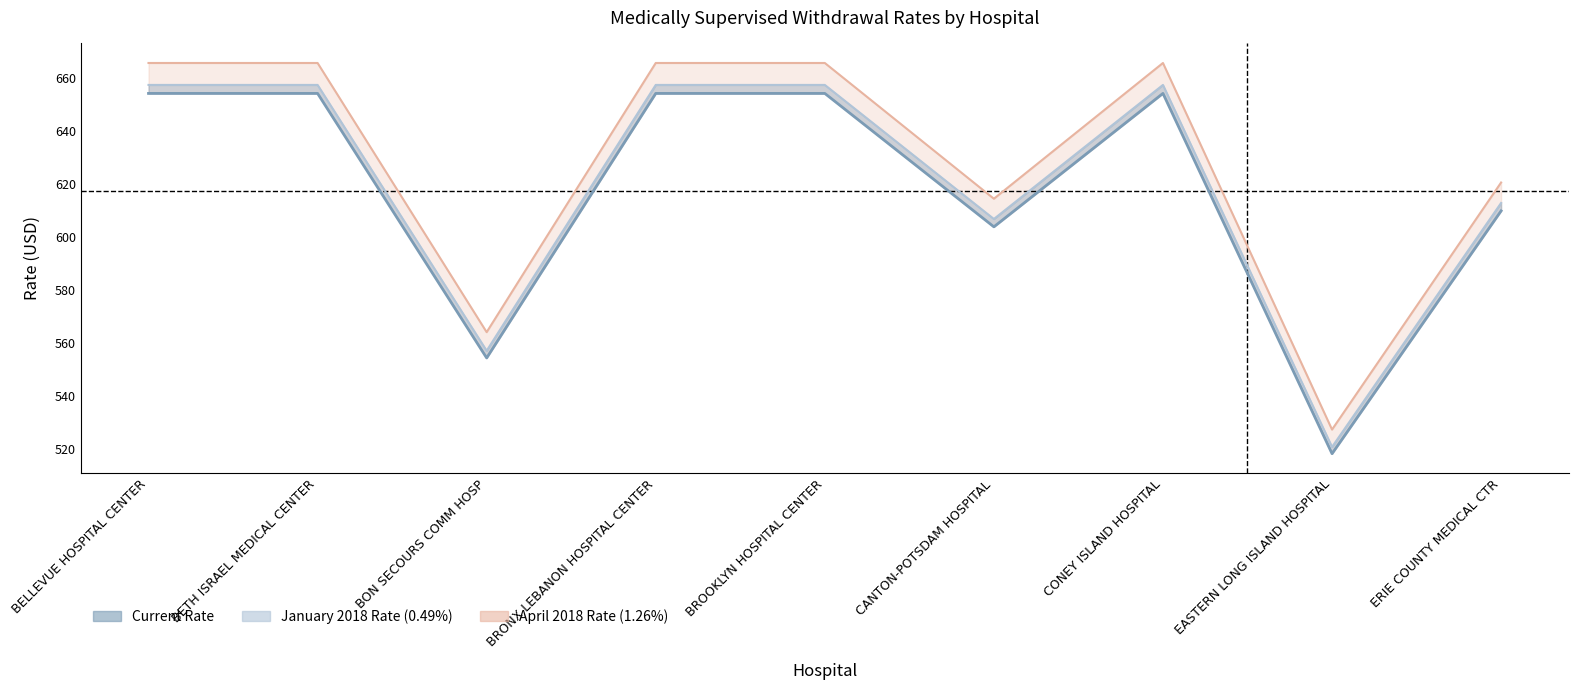

What is the smallest value displayed?

518.1